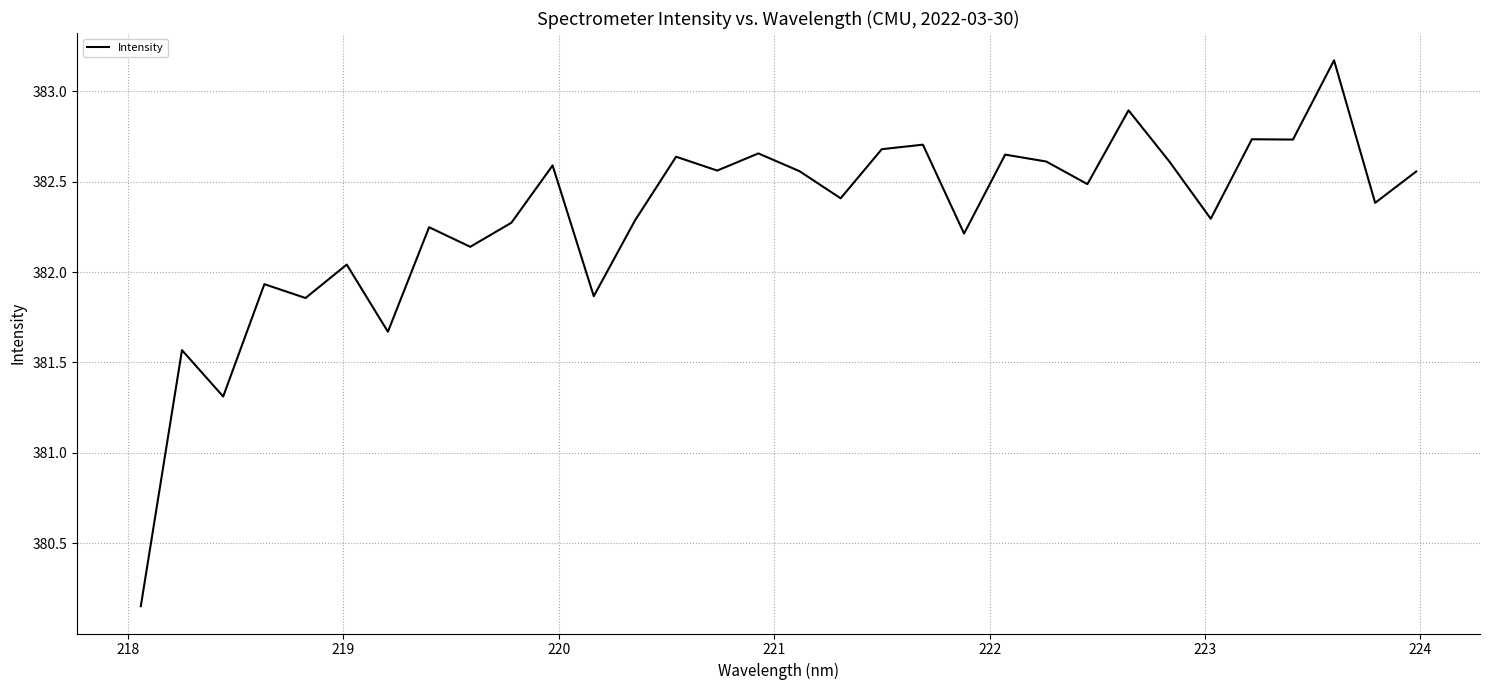

What is the difference between the maximum and minimum values?

3.0